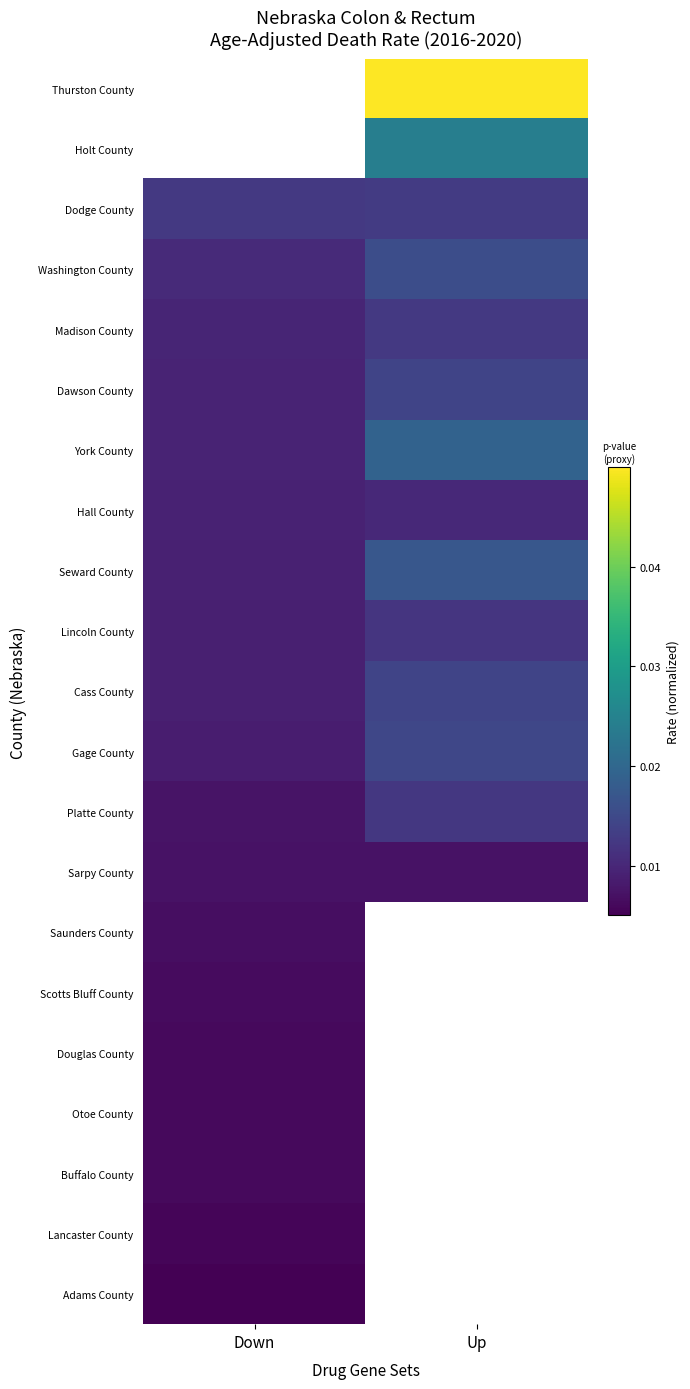

Which category has the highest value across all series?

Up